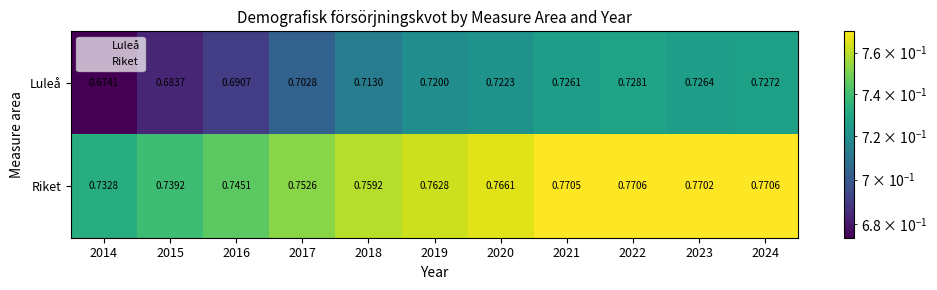

At which category does the chart reach its minimum across all series?

2014